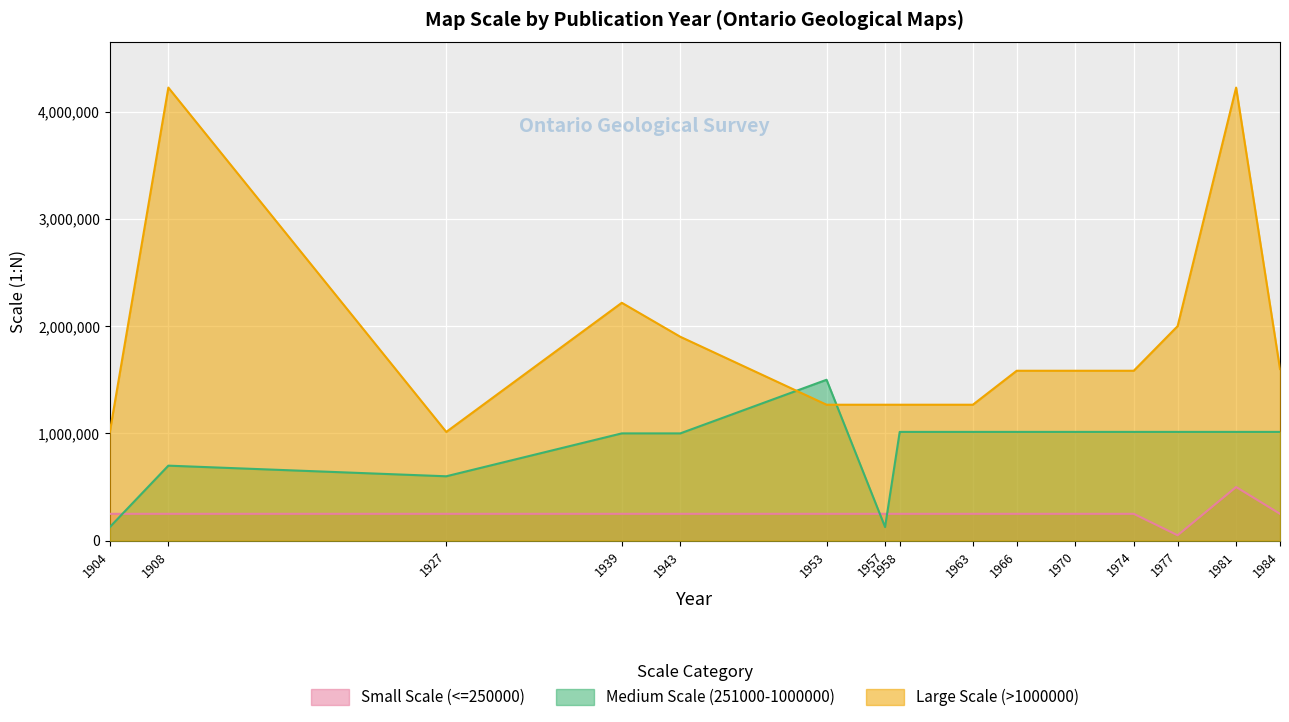

Reading left to right, list all the values displayed in this chart.

Small Scale (<=250000): 1904=250000	1908=250000	1927=250000	1939=250000	1943=250000	1953=250000	1957=250000	1958=250000	1963=250000	1966=250000	1970=250000	1974=250000	1977=50000	1981=500000	1984=250000
Medium Scale (251000-1000000): 1904=126720	1908=699145	1927=600000	1939=1000000	1943=1000000	1953=1500000	1957=126720	1958=1013760	1963=1013760	1966=1013760	1970=1013760	1974=1013760	1977=1013760	1981=1013760	1984=1013760
Large Scale (>1000000): 1904=1013760	1908=4224000	1927=1013760	1939=2217600	1943=1900800	1953=1267200	1957=1267200	1958=1267200	1963=1267200	1966=1584000	1970=1584000	1974=1584000	1977=2000000	1981=4224000	1984=1600000